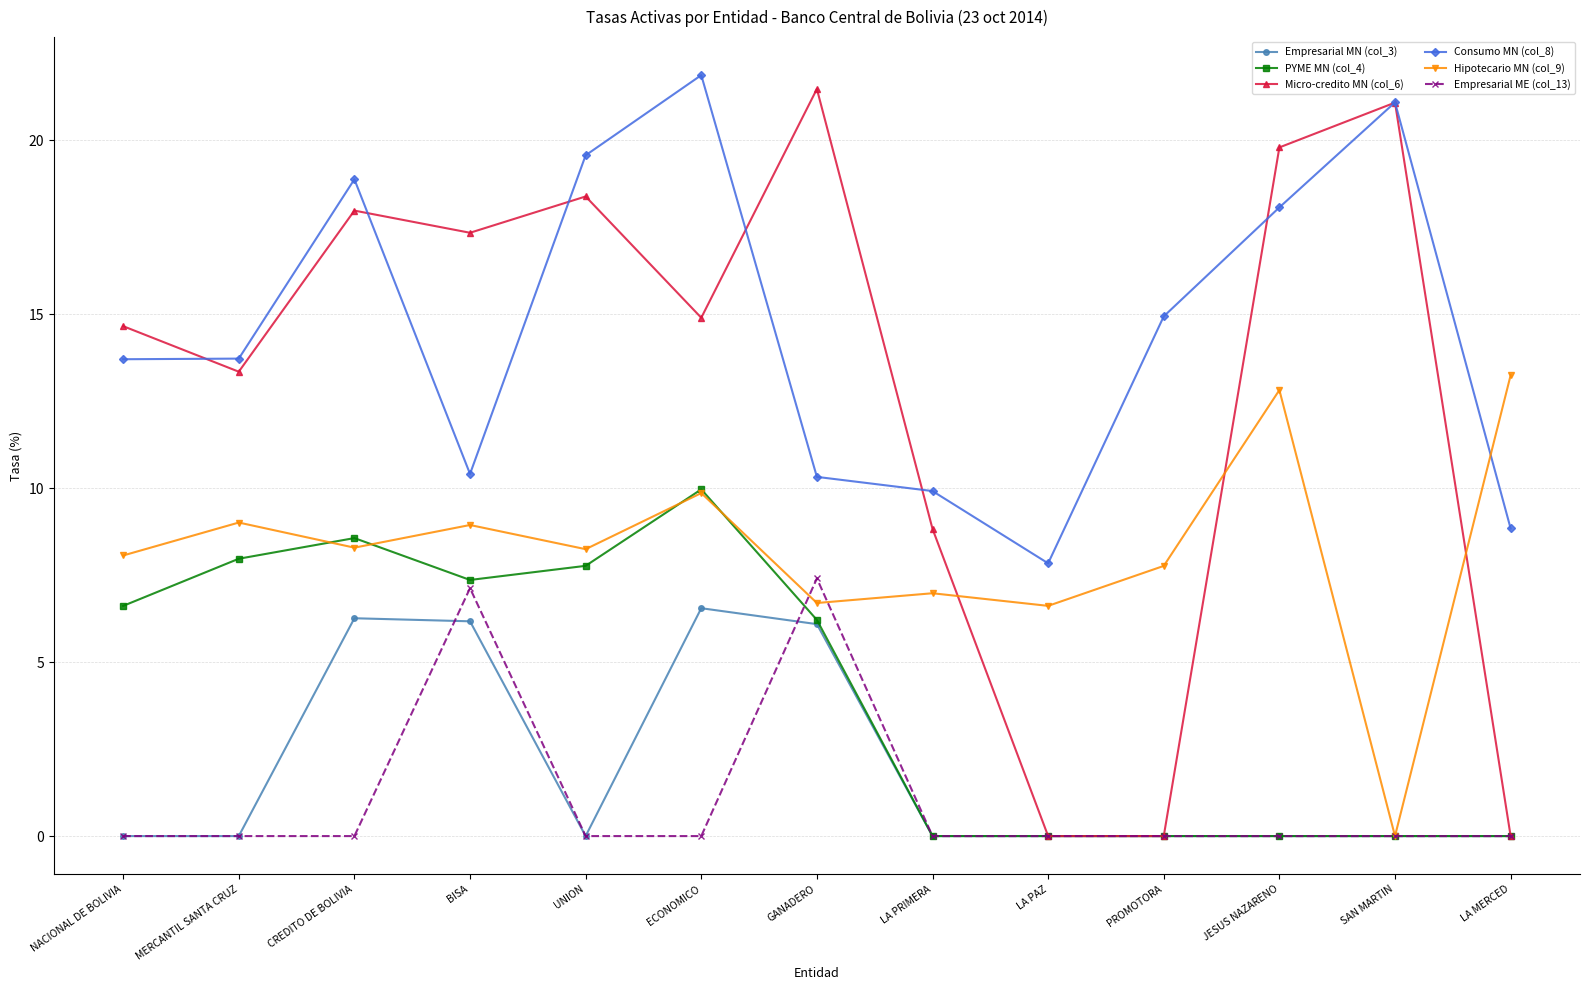

The Consumo MN (col_8) series shows 34.8 at SAN MARTIN. True or false?

False